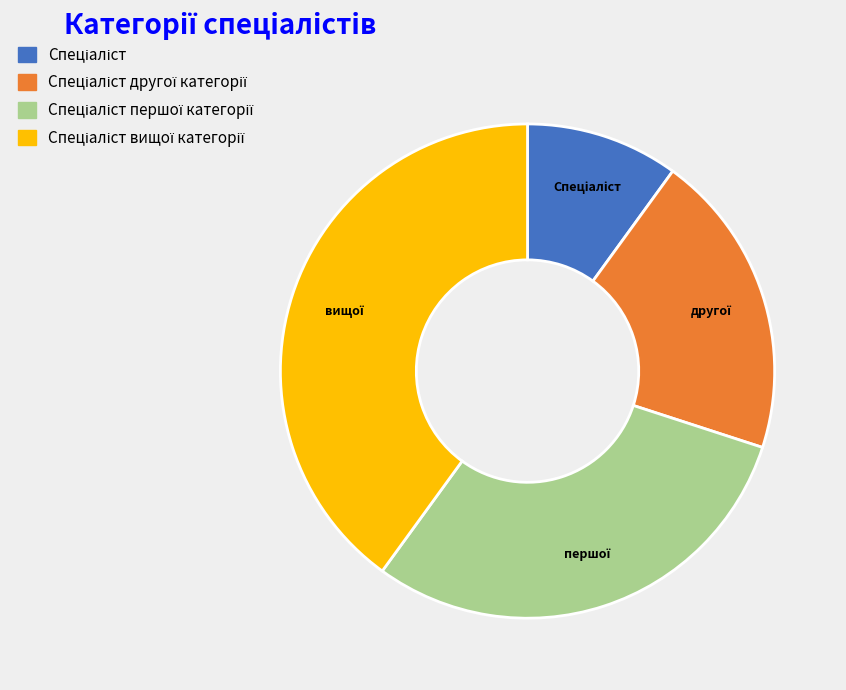

Is there any slice that represents more than half of the pie?

No